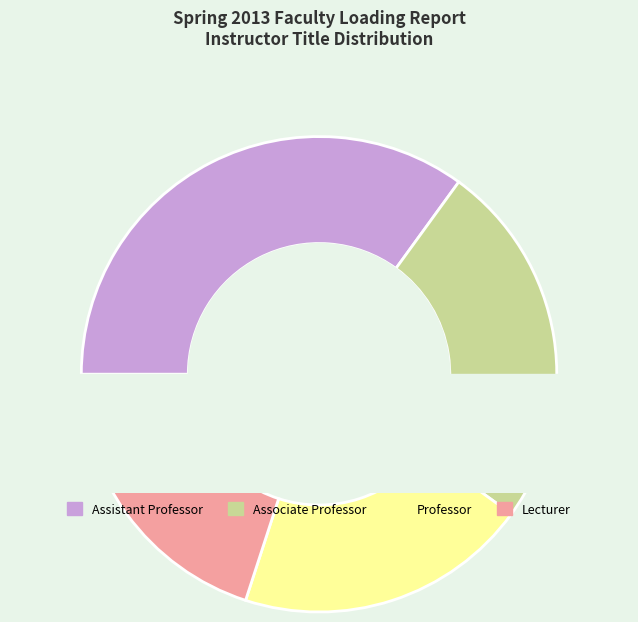

The Assistant Professor slice represents 36% of the pie. True or false?

False